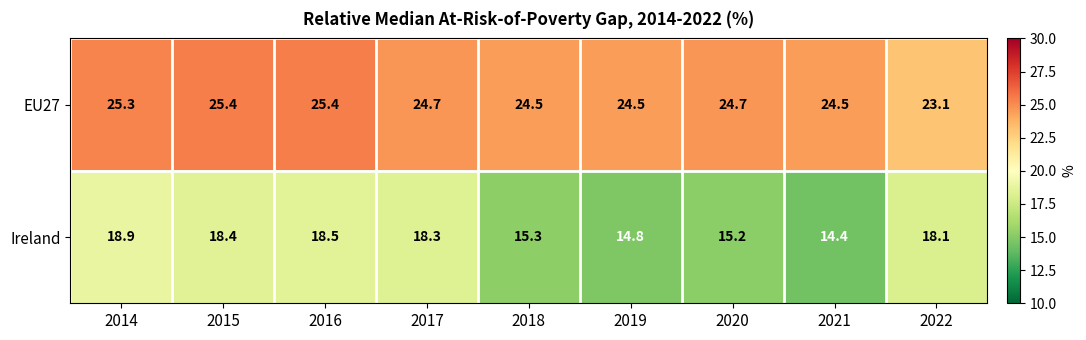

At which label does Ireland first exceed 18?

2014